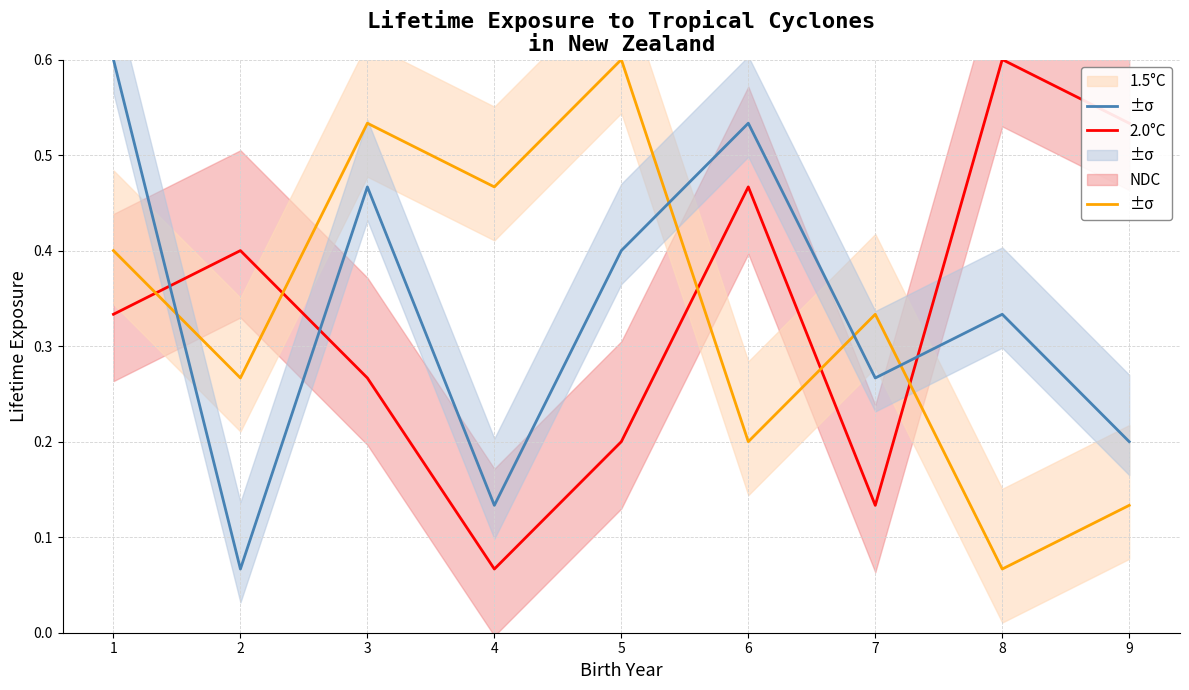

In 2.0°C, how many points are lower than both neighbors (excluding endpoints)?

4